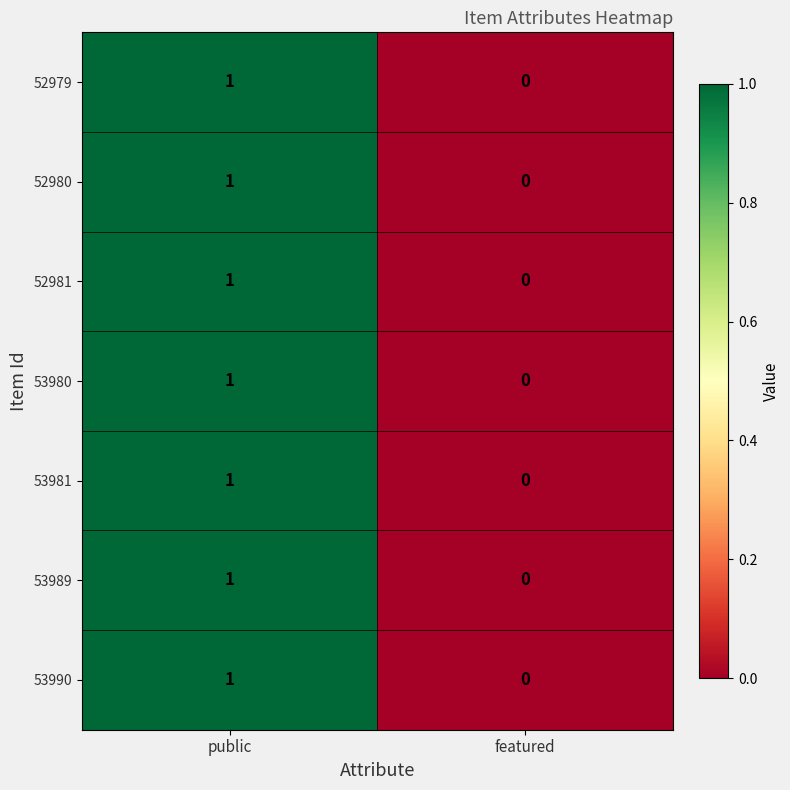

Where is 53989 nearest to the value 0?

featured